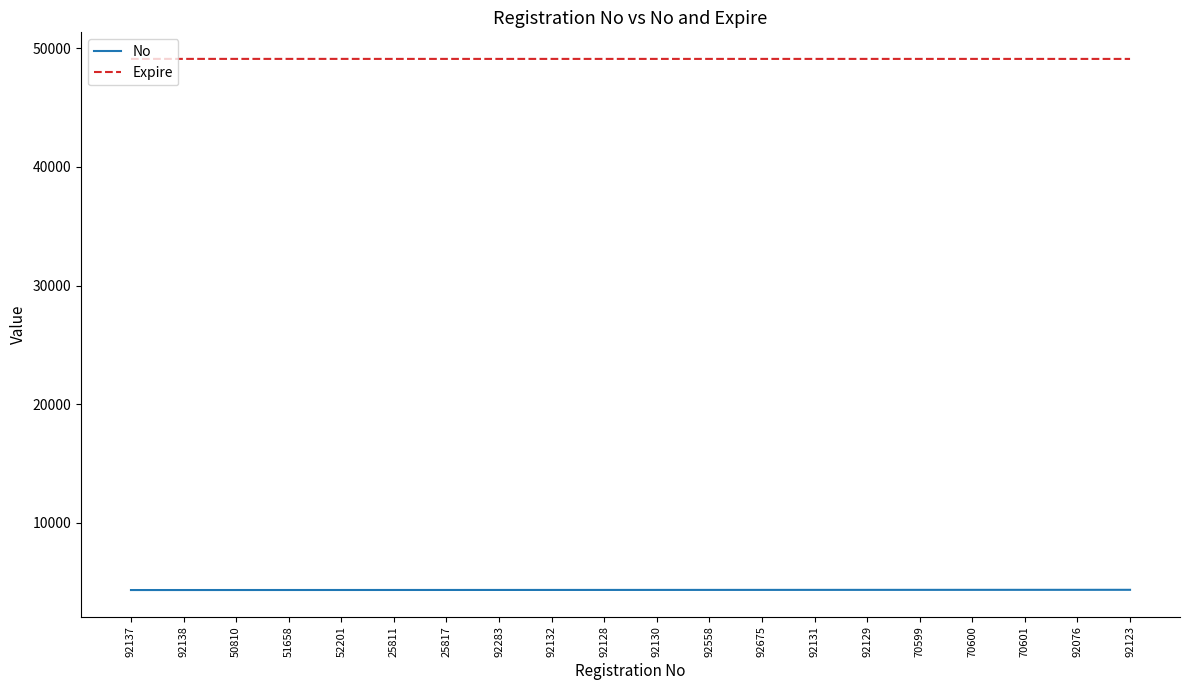

The value of Expire at 70600 is 71224. True or false?

False